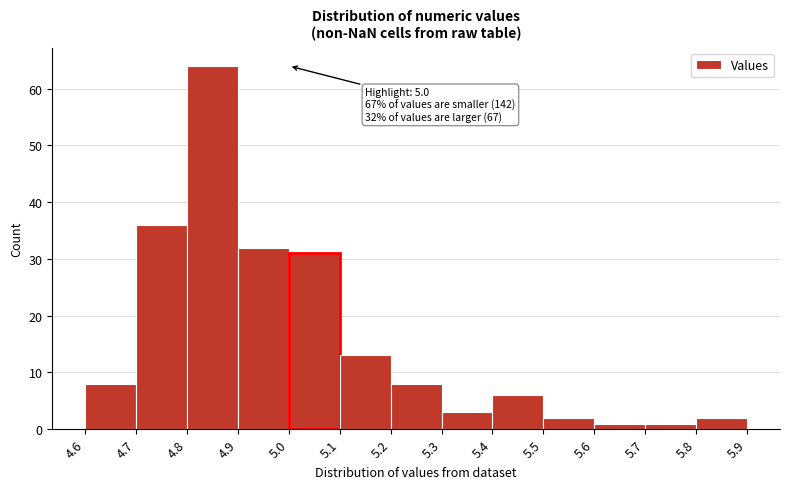

Which range on the x-axis has the tallest bar?

4.8 to 4.9